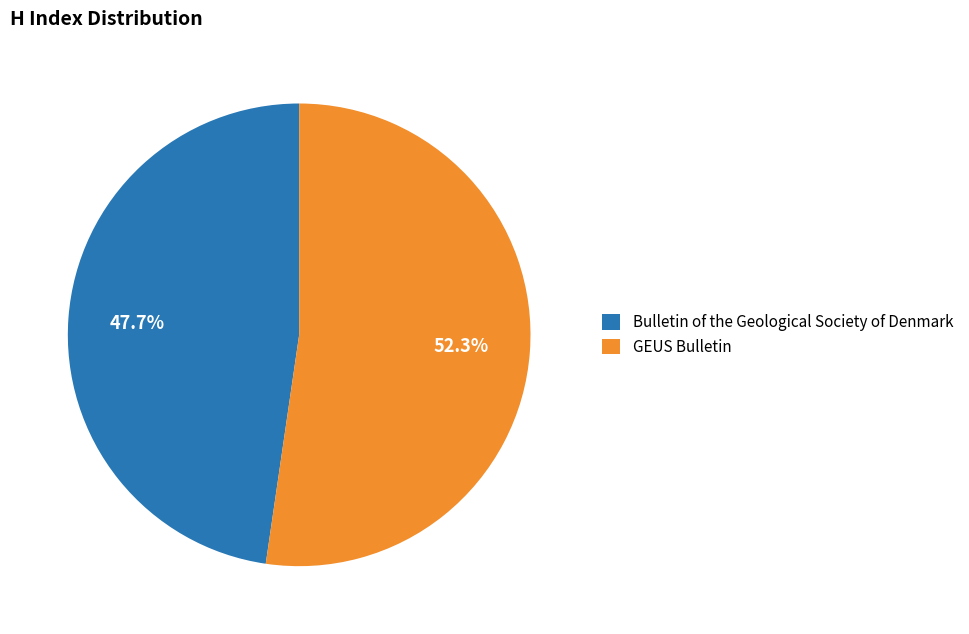

To the nearest percent, what portion does Bulletin of the Geological Society of Denmark represent?

48%